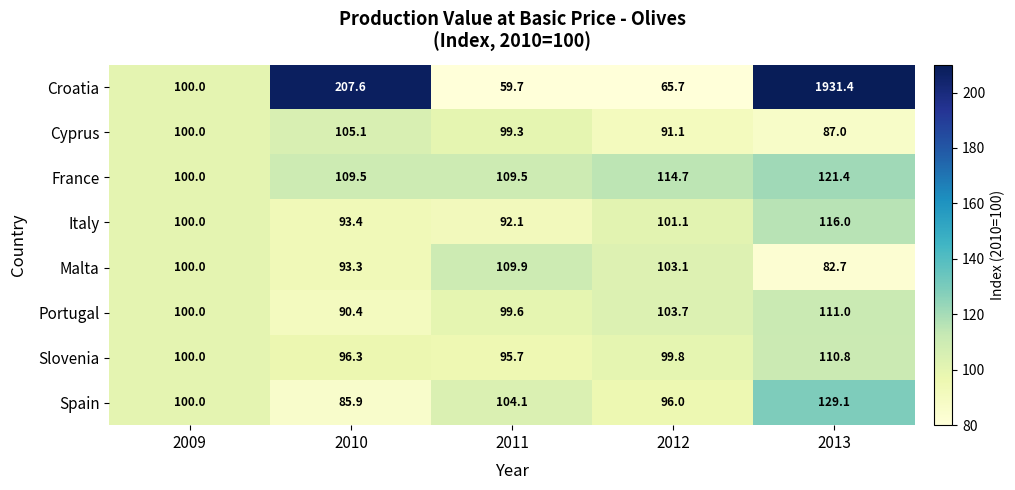

The value of Italy at 2011 is 165.7. True or false?

False